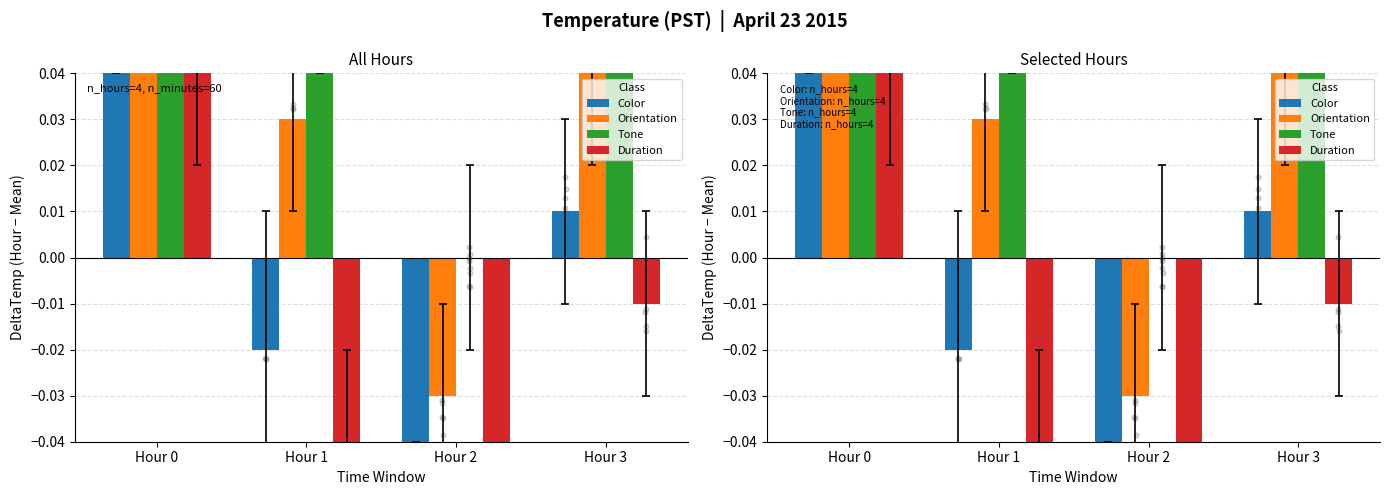

Which series contains the lowest Y value?

Duration